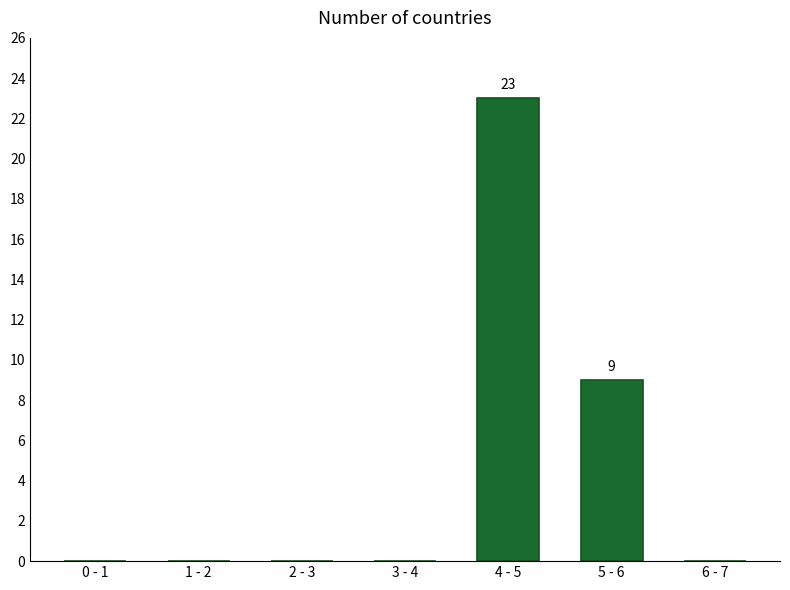

Reading right to left, extract all data points from this chart.

6 - 7=0	5 - 6=9	4 - 5=23	3 - 4=0	2 - 3=0	1 - 2=0	0 - 1=0